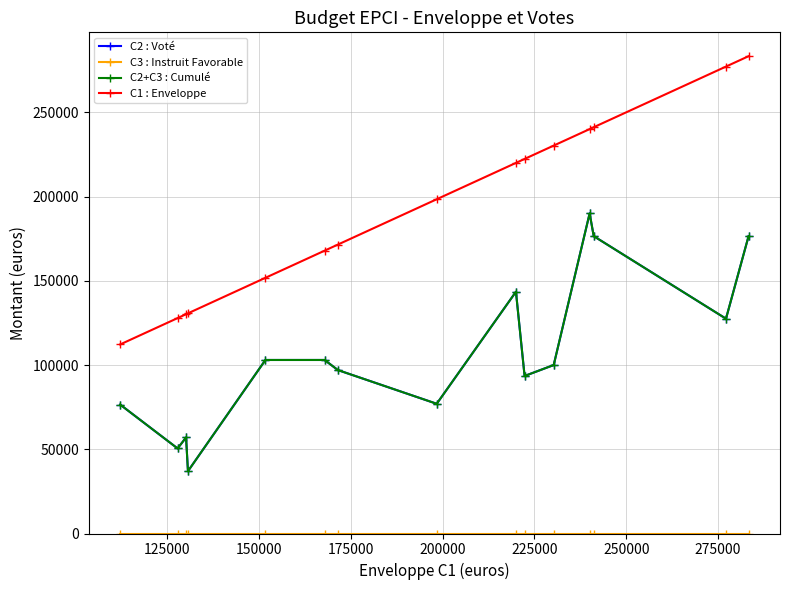

Is this an area chart (filled region under the line)?

No